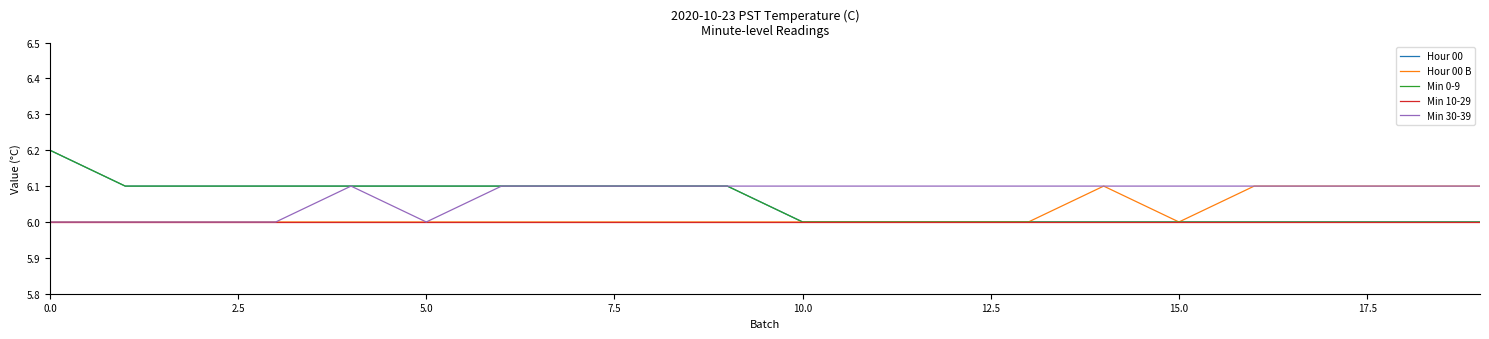

Does the chart display data point markers on the line(s)?

No